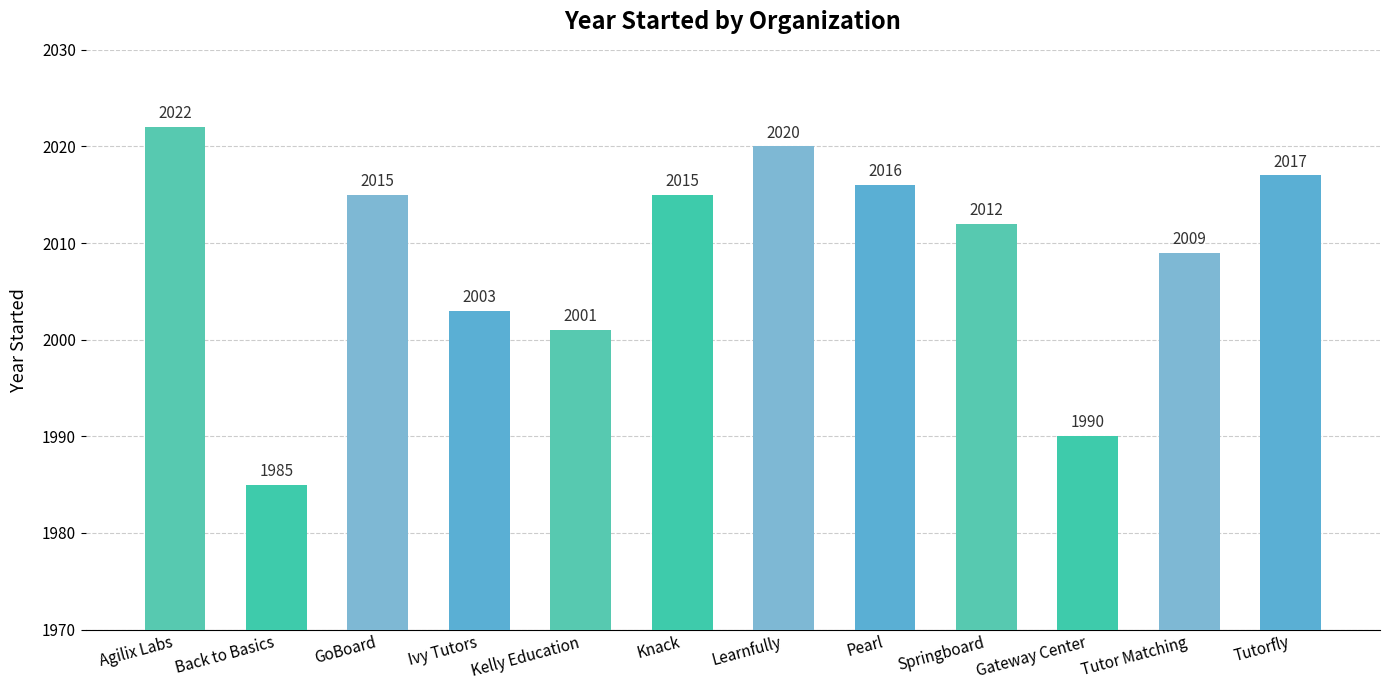

What is the sum of the values at Ivy Tutors and Kelly Education?

4004